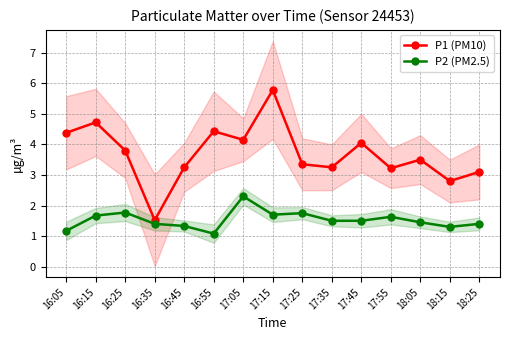

How many lines are shown in the chart?

2